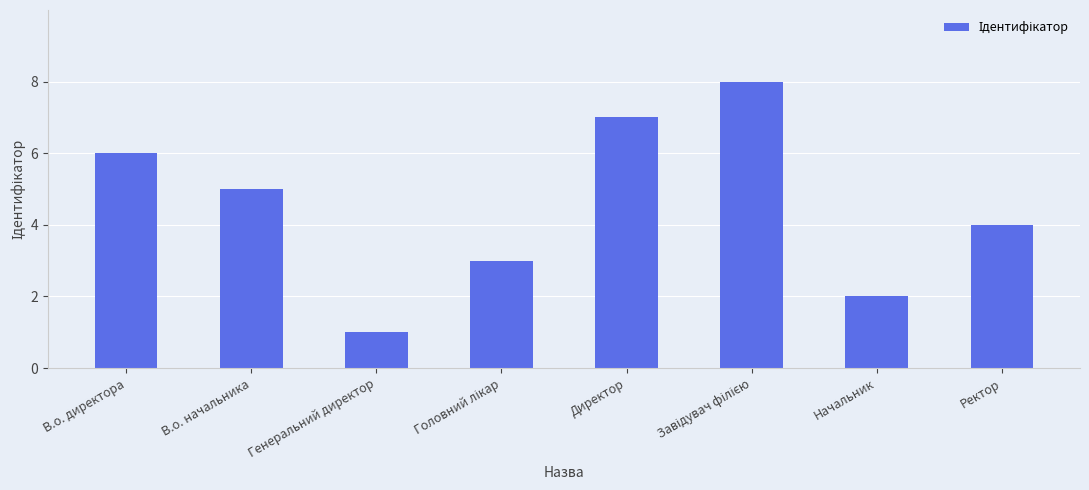

How many bars are there in total?

8